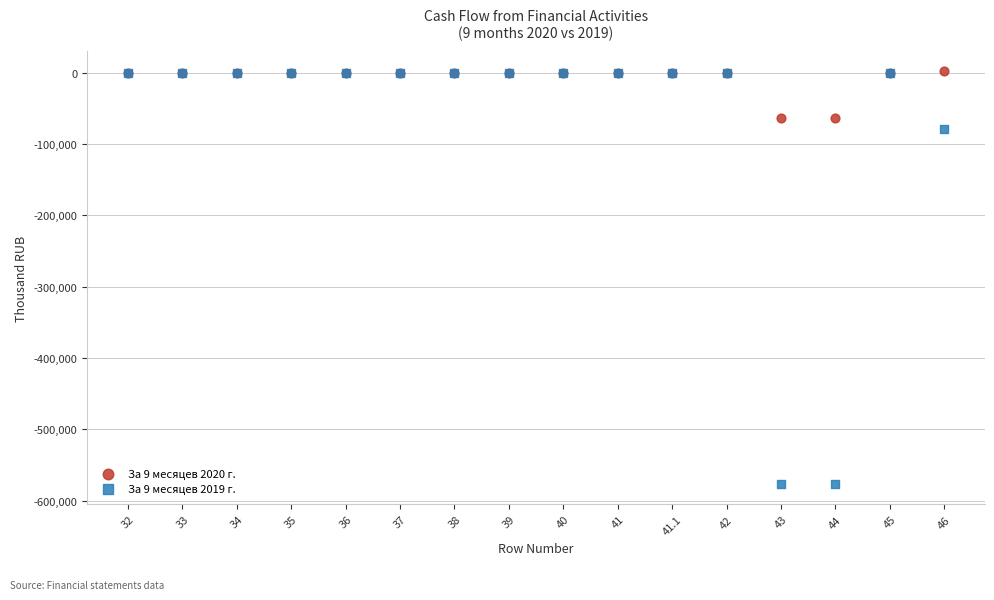

Across all series, what Y value is closest to -287429?

-78886.9